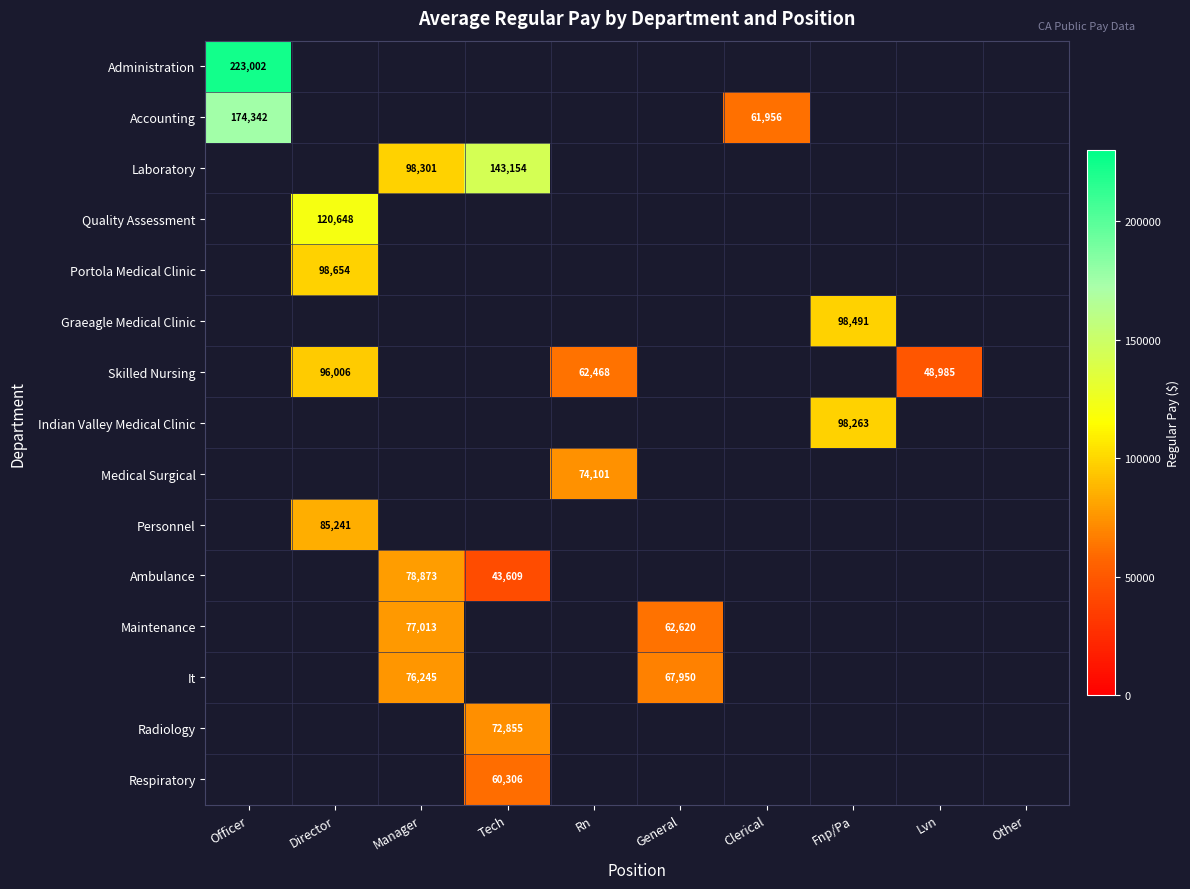

The Skilled Nursing series shows 48985 at Lvn. True or false?

True